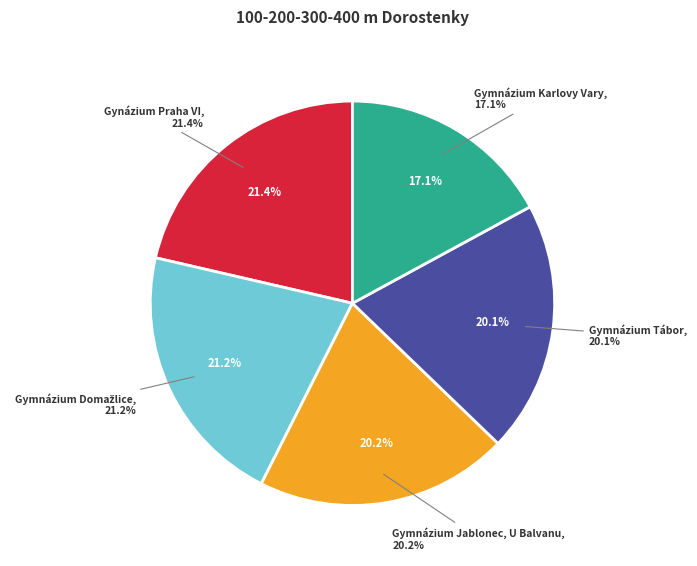

What is the ratio of the value at Gynázium Praha VI to the value at Gymnázium Tábor?

1.1